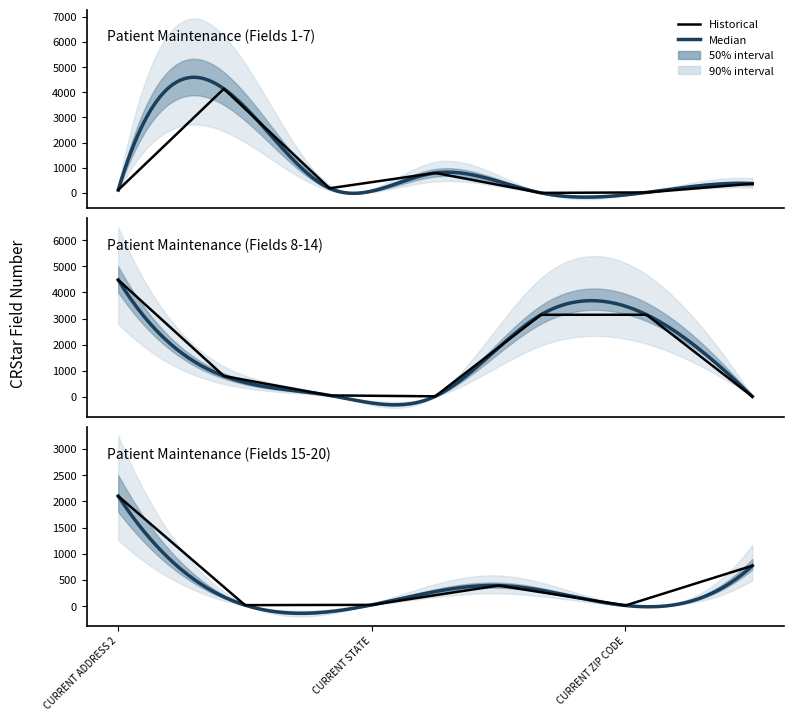

True or false: CRStar_low and Patient Maintenance intersect in this chart.

False